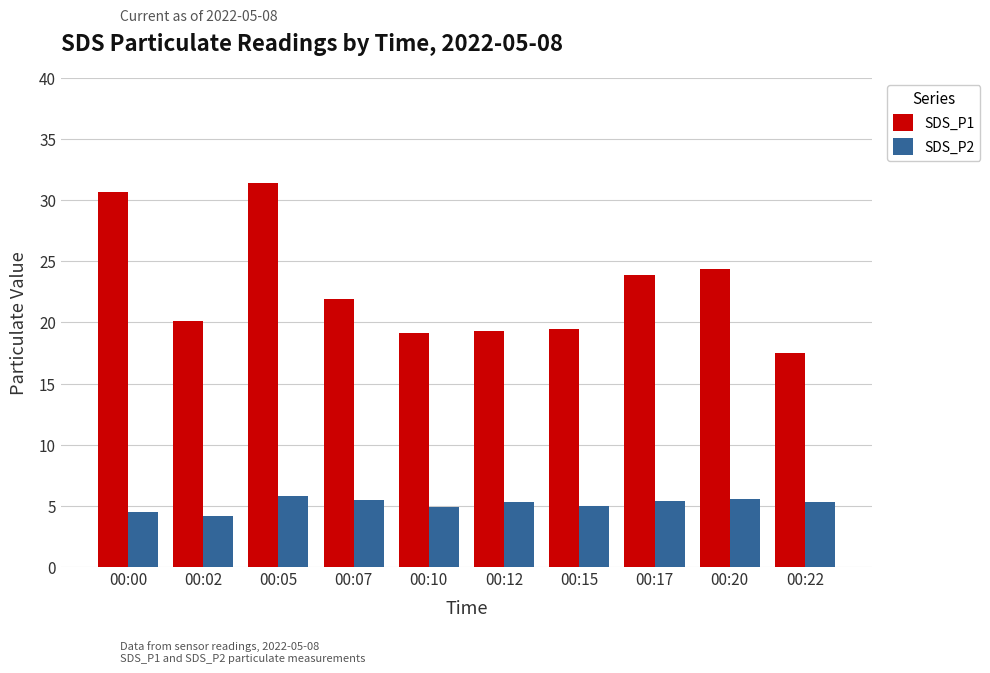

Does the chart contain any negative values?

No